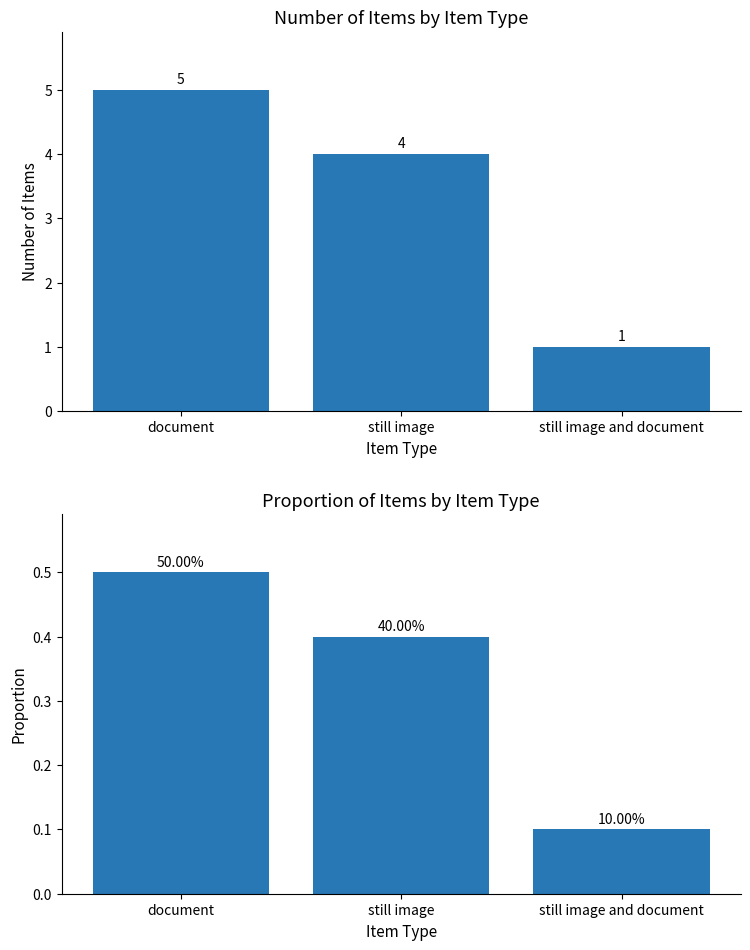

What is the total value across all series at still image and document?

1.1